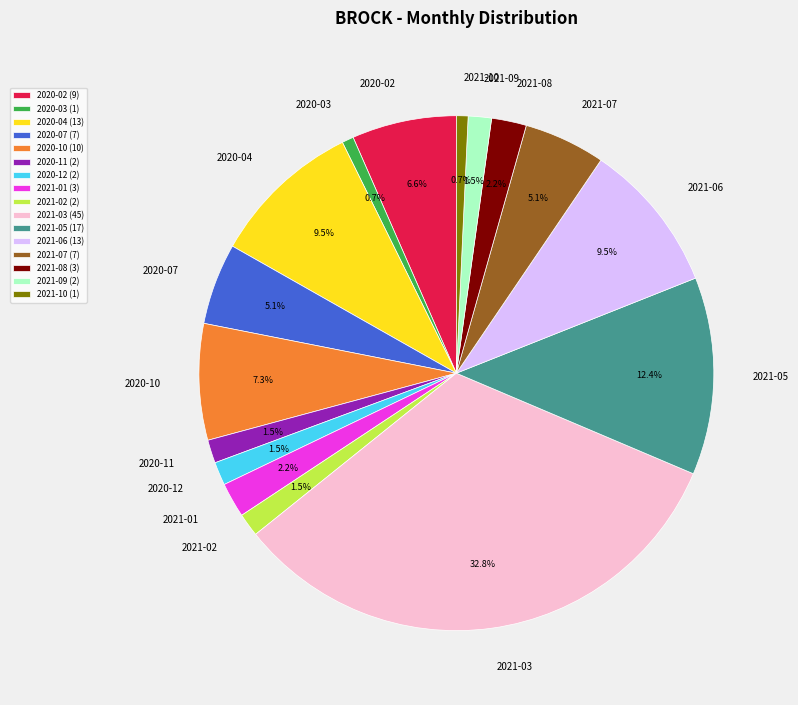

Which has a higher value, 2021-05 or 2020-02?

2021-05